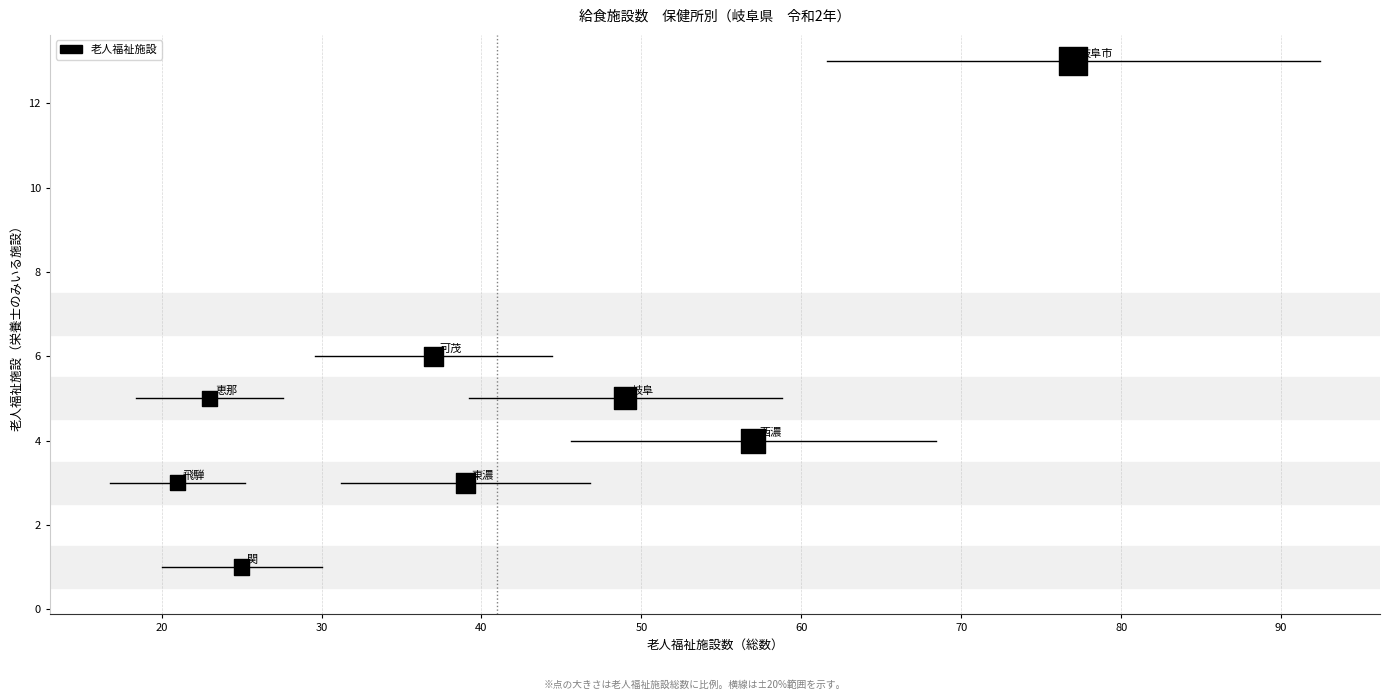

What Y value in the scatter plot is closest to 7?

6